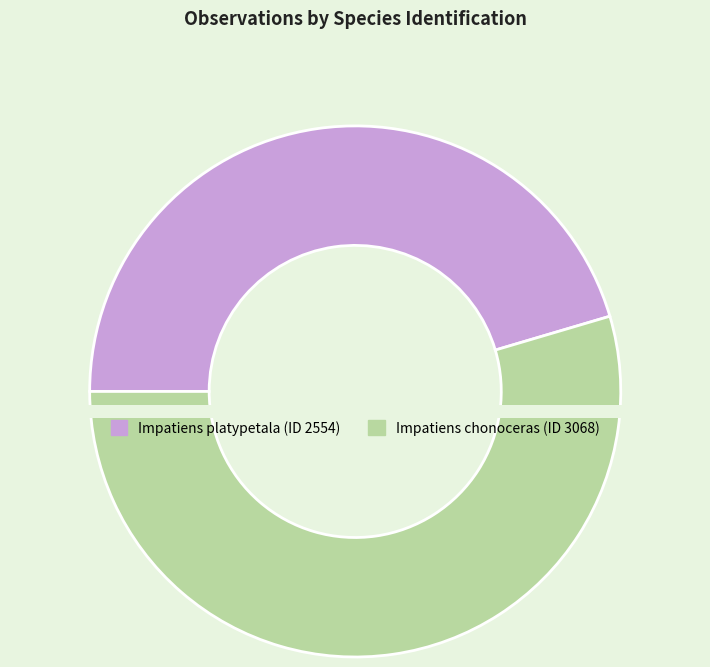

What is the smallest slice in the pie chart?

Impatiens platypetala (ID 2554)